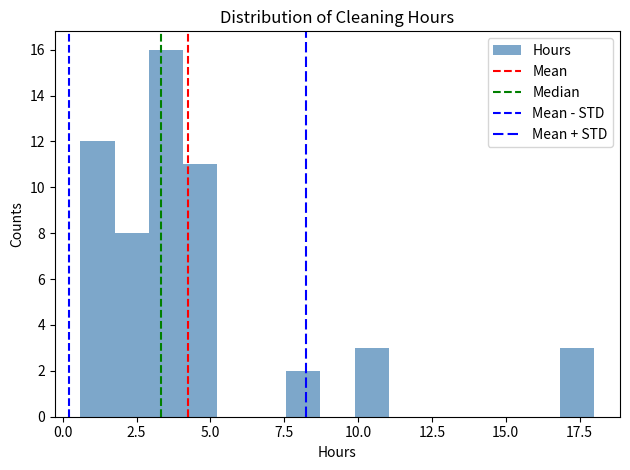

Read against the x-axis, roughly where is the centre of the tallest bar?

3.5